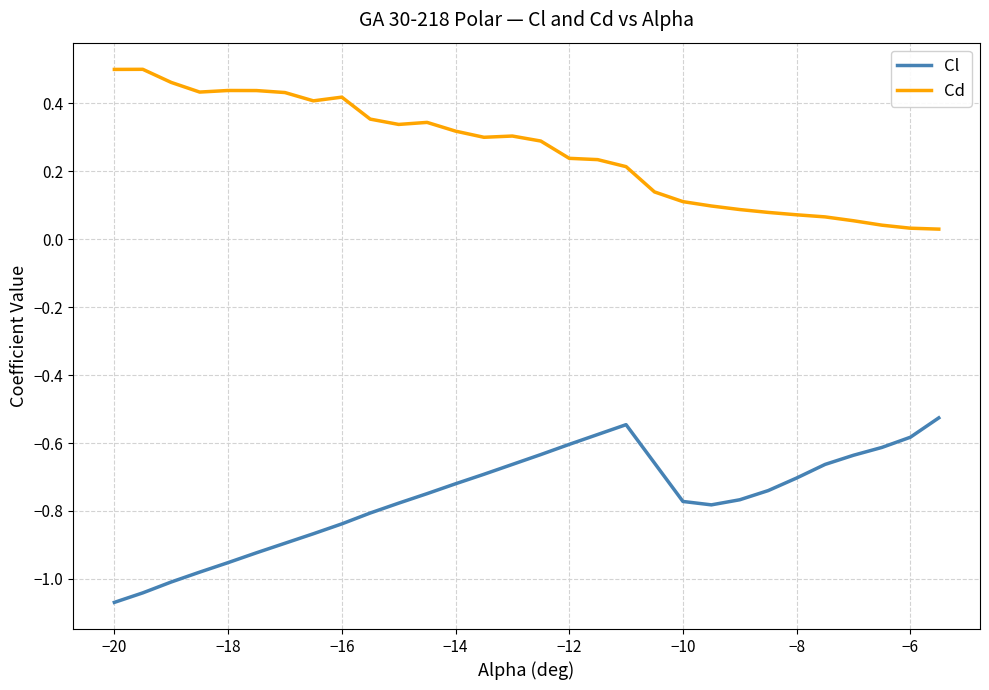

True or false: Cl and Cd intersect in this chart.

False